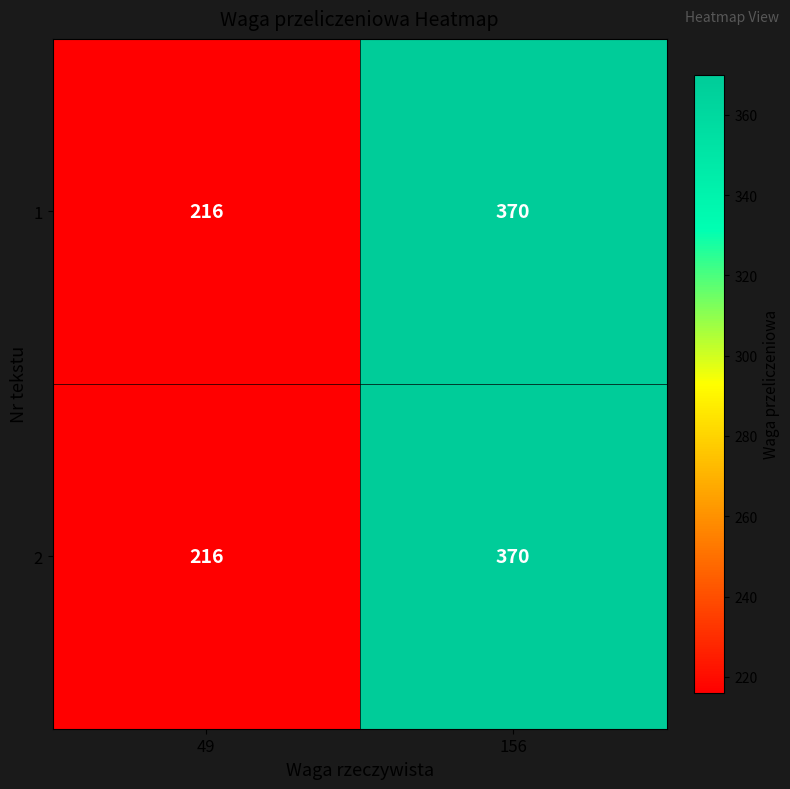

The value of 1 at 156 is 370. True or false?

True